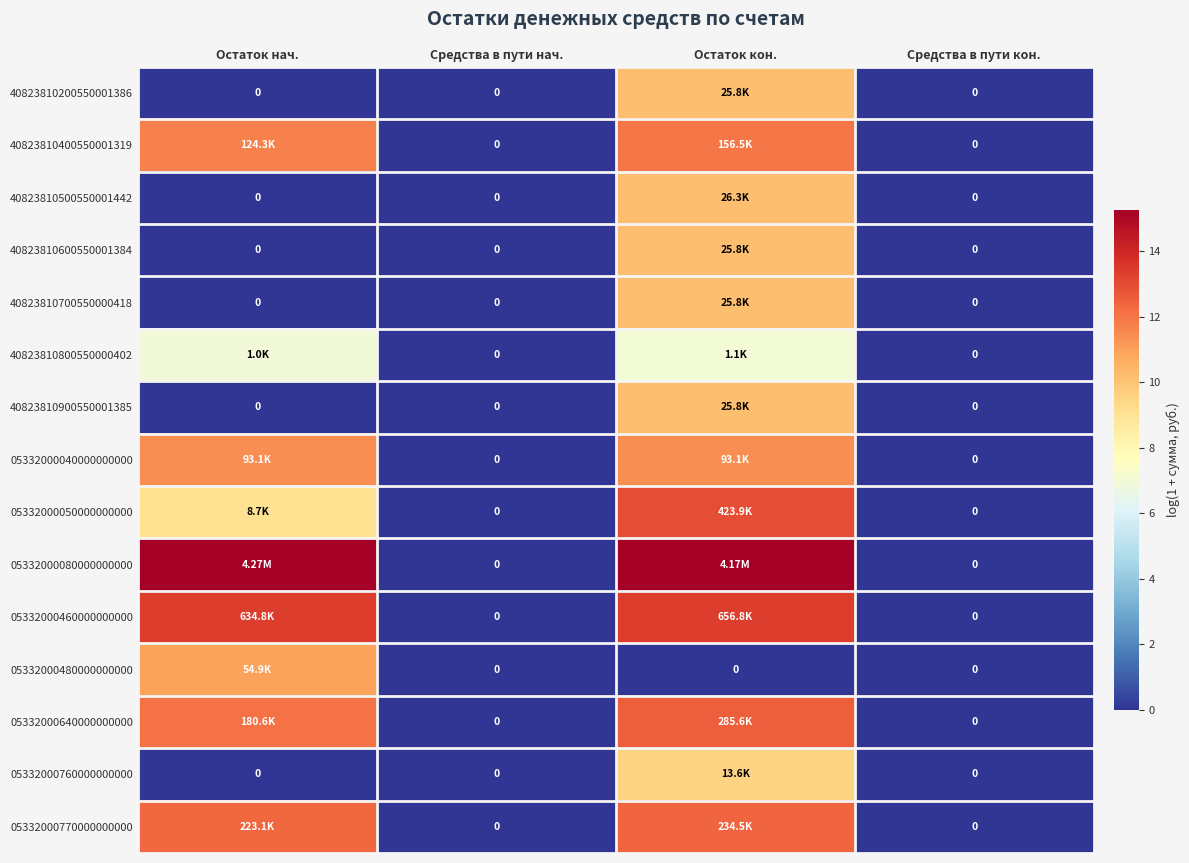

What is the greatest value displayed?

15.3